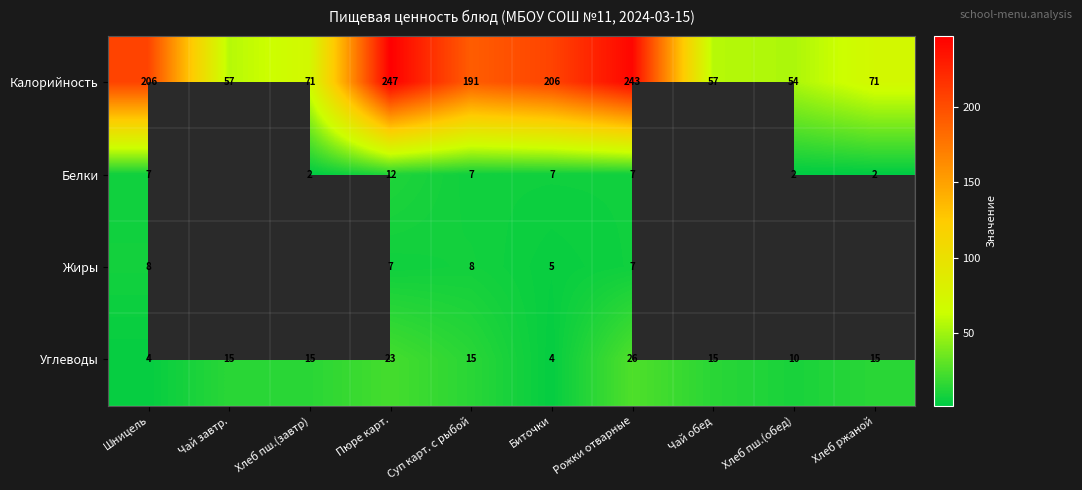

What is the average value of the Калорийность series?

140